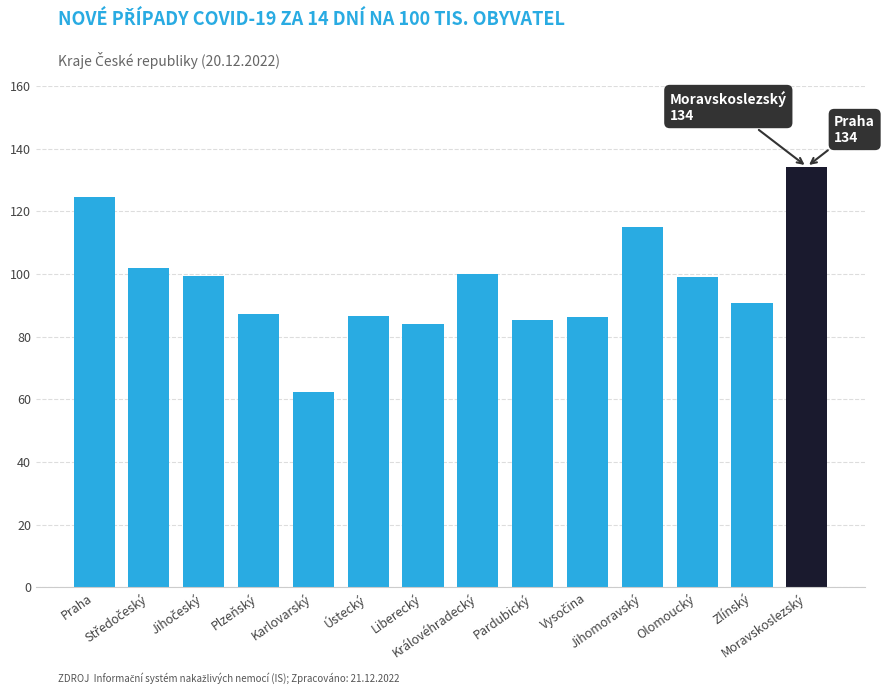

What is the difference between the maximum and minimum values?

71.8